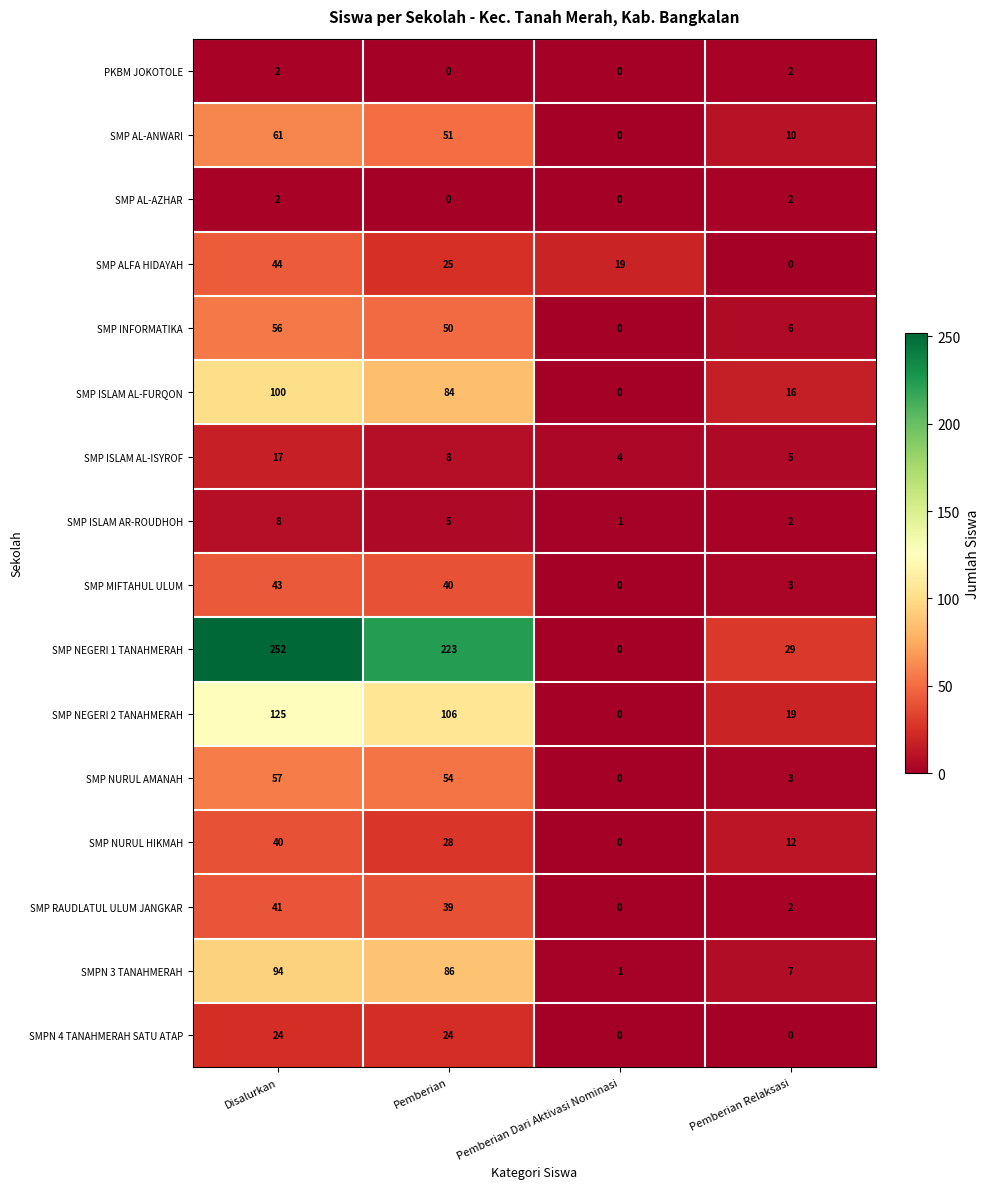

Which series changed the most between Pemberian and Pemberian Relaksasi?

SMP NEGERI 1 TANAHMERAH